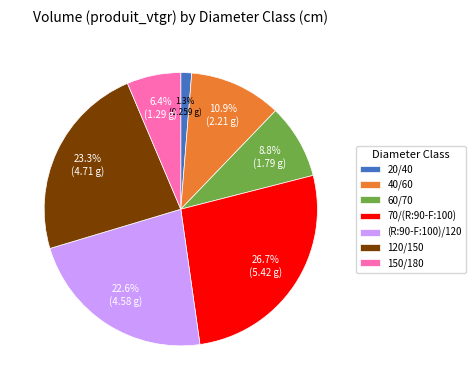

Combined, do 60/70 and 70/(R:90-F:100) account for over 50%?

No